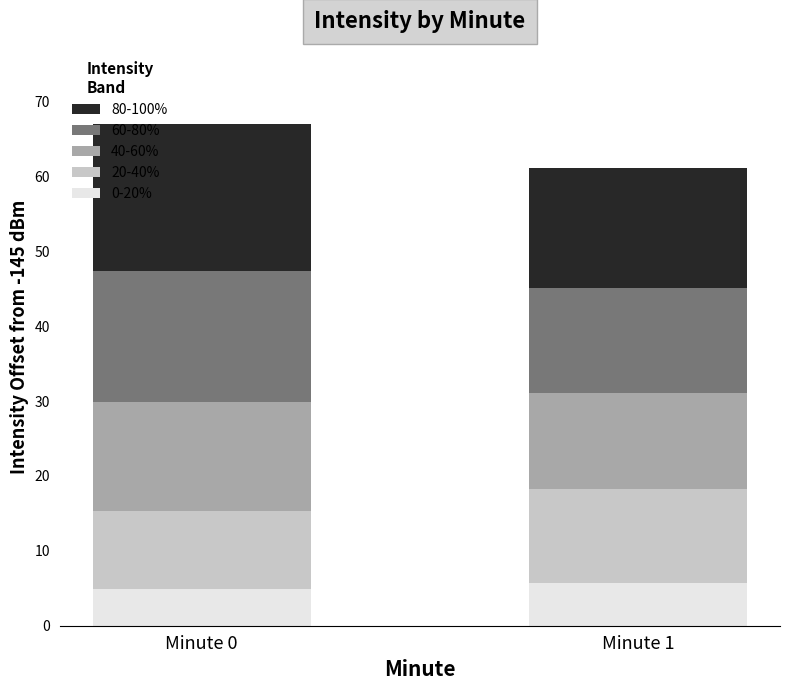

What is the lowest value of the 0-20% series?

4.8